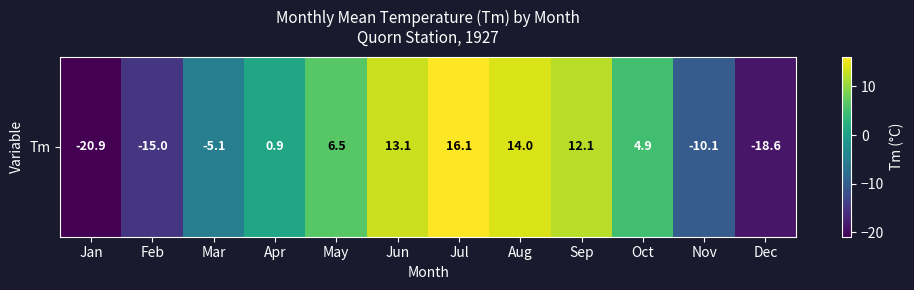

List the labels in order of value, smallest first.

Jan, Dec, Feb, Nov, Mar, Apr, Oct, May, Sep, Jun, Aug, Jul